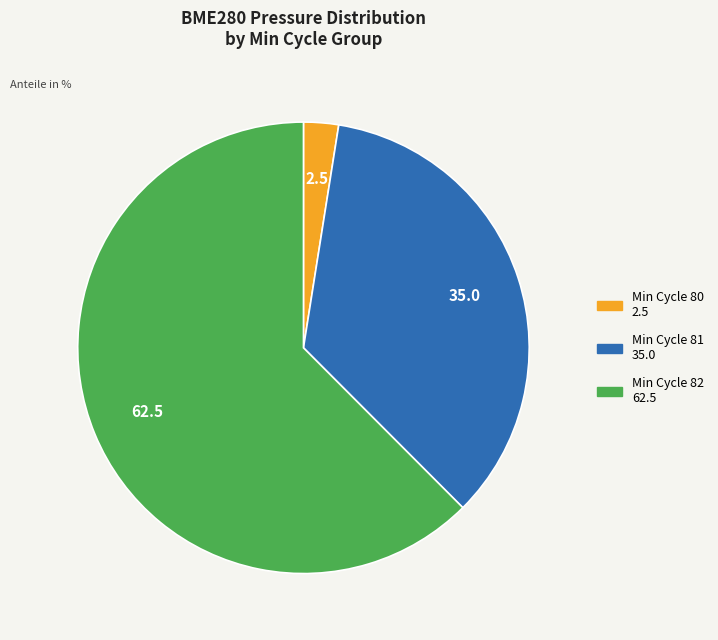

Does any single category account for the majority?

Yes